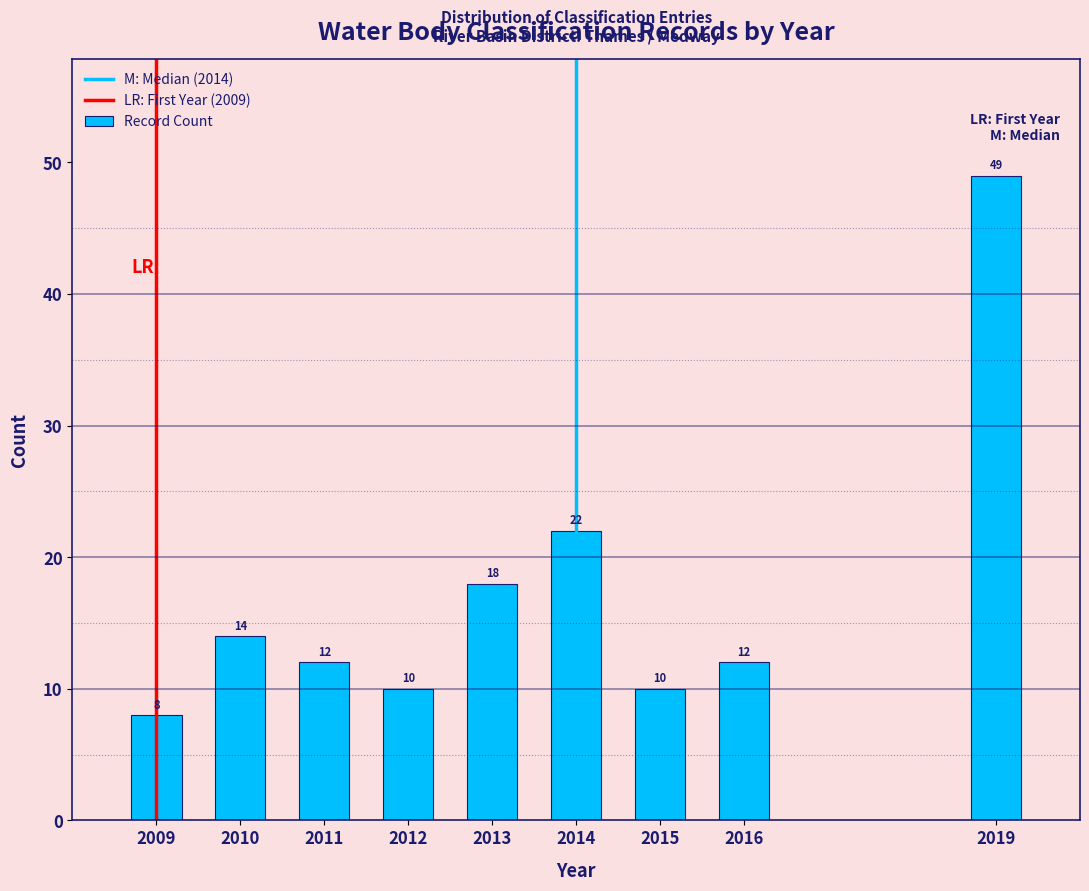

Reading left to right, list all the values displayed in this chart.

8	14	12	10	18	22	10	12	49